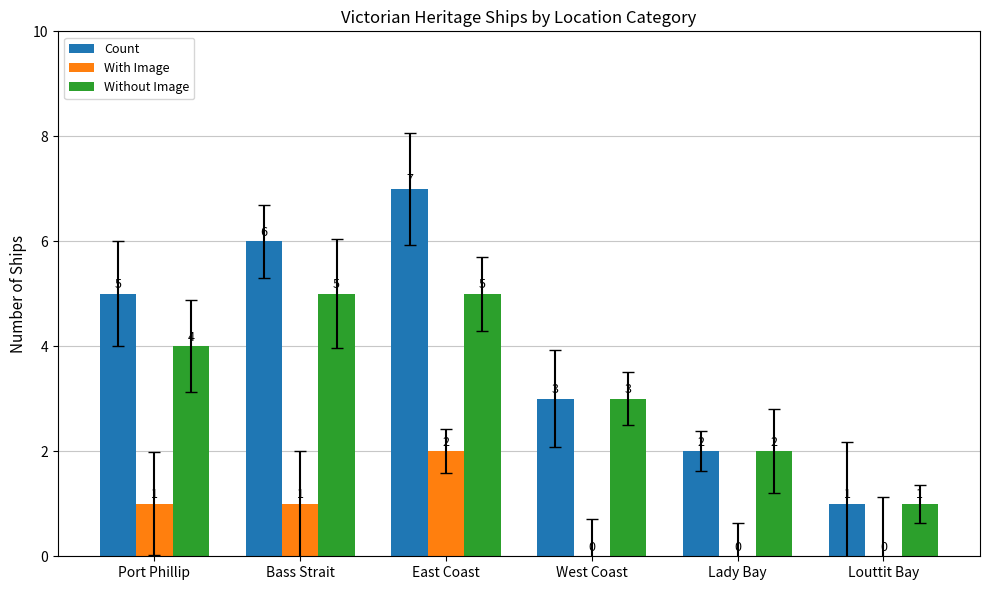

What is the total value across all series at Port Phillip?

10